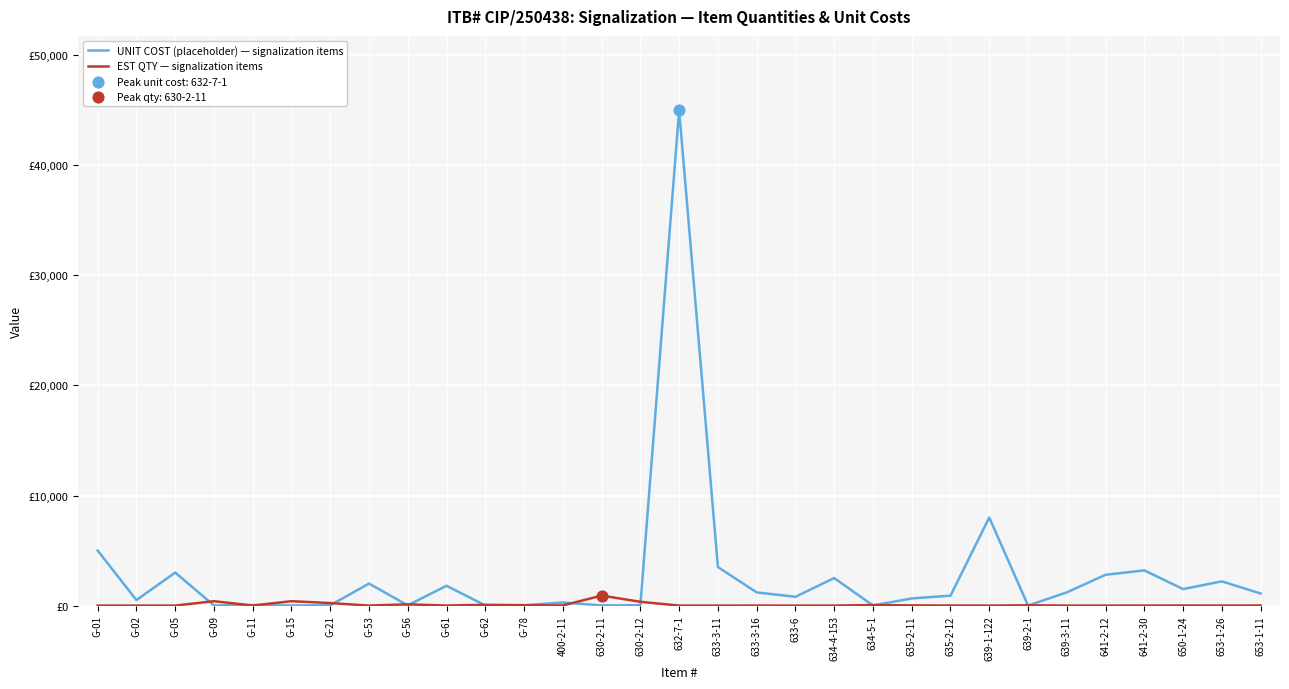

Does the chart have visible grid lines?

Yes